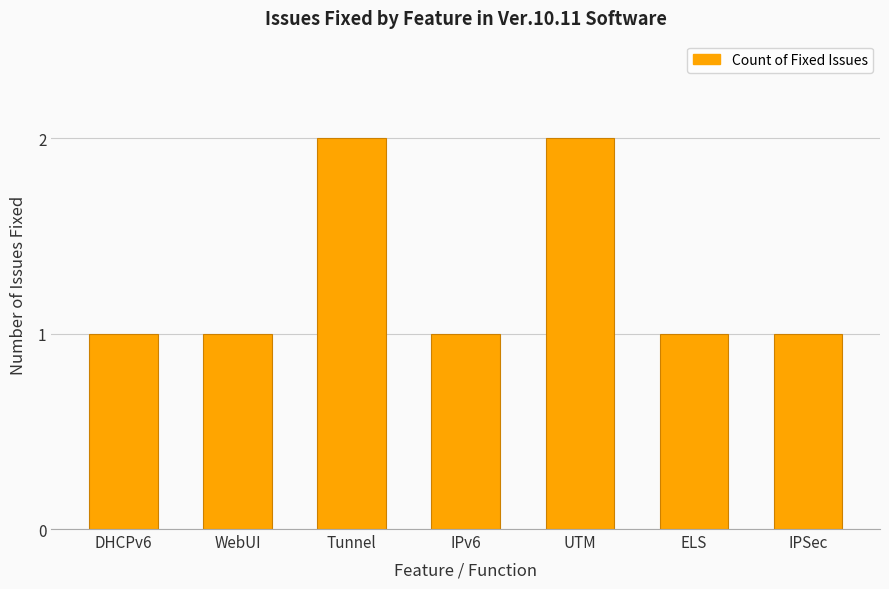

Are the bars grouped side by side (vs. stacked)?

No